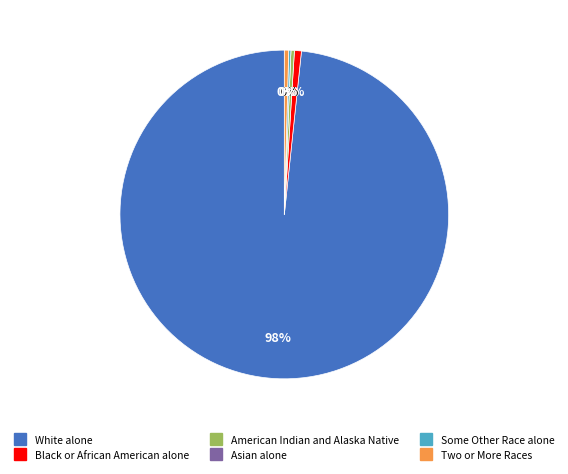

Is the sum of Two or More Races and American Indian and Alaska Native greater than half?

No